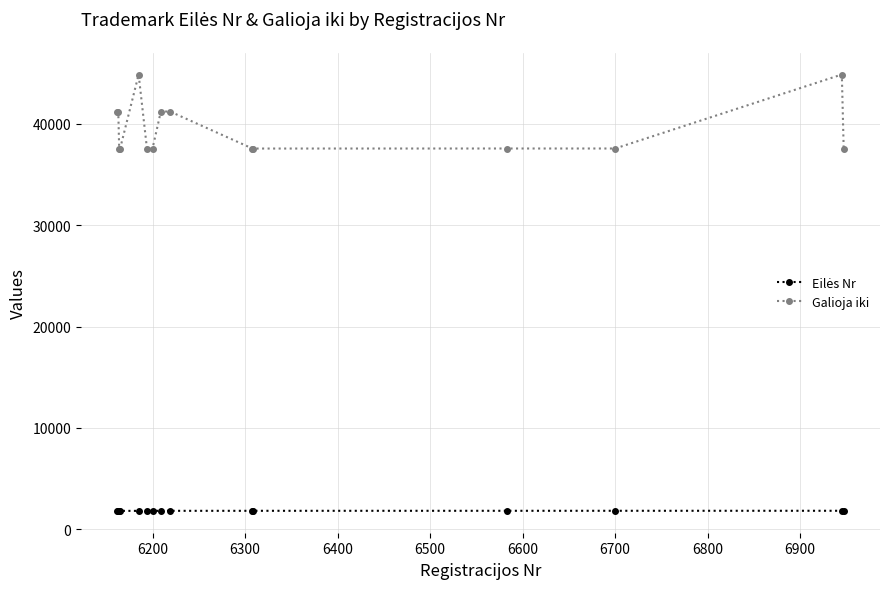

How many lines are shown in the chart?

2